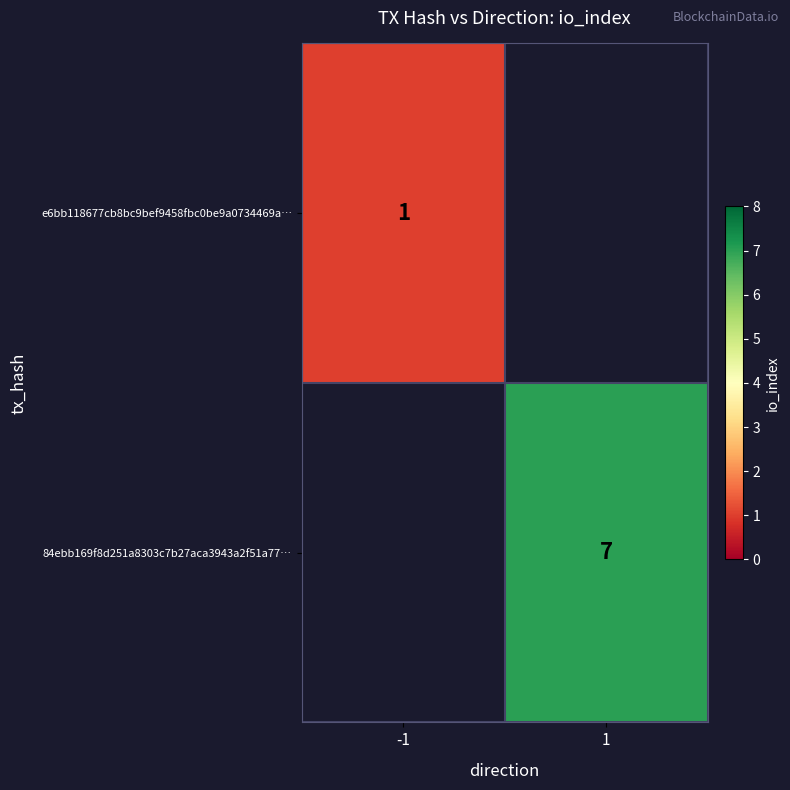

Between -1 and 1, which is larger?

1